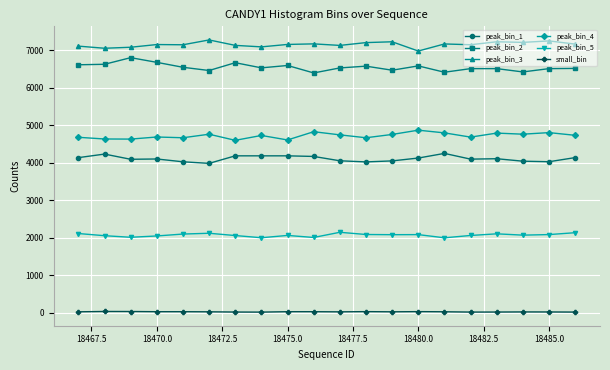

True or false: peak_bin_4 has more than 1 points higher than both neighbors.

True